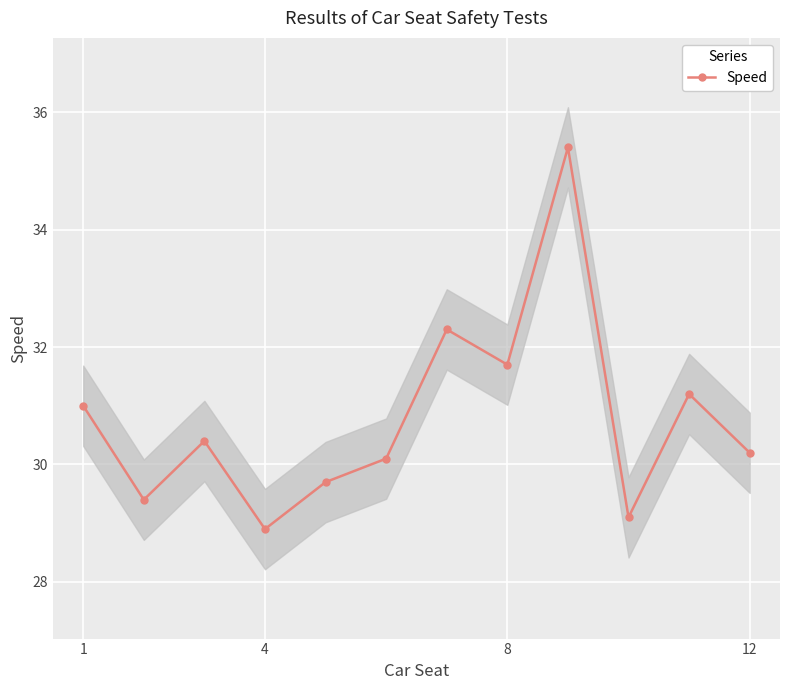

Does the chart display data point markers on the line(s)?

Yes